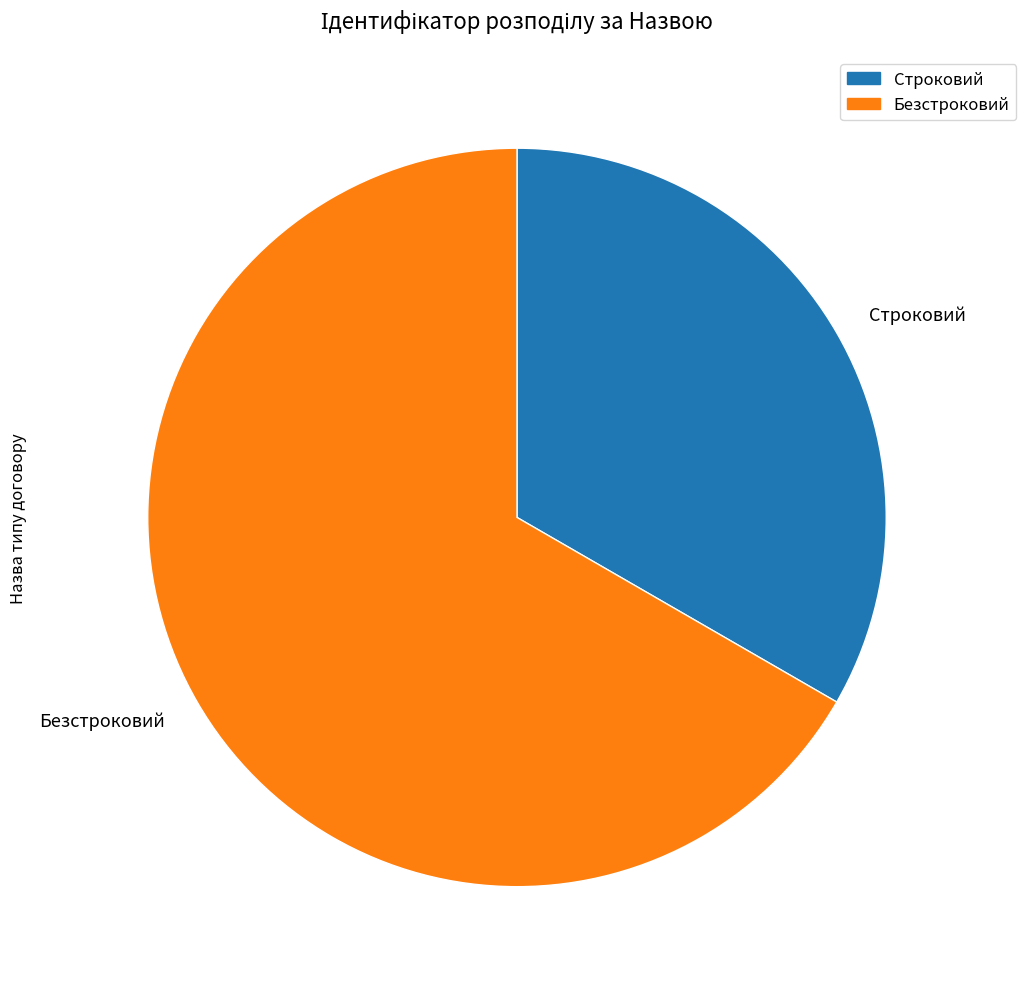

Rank the categories by value from lowest to highest.

Строковий, Безстроковий